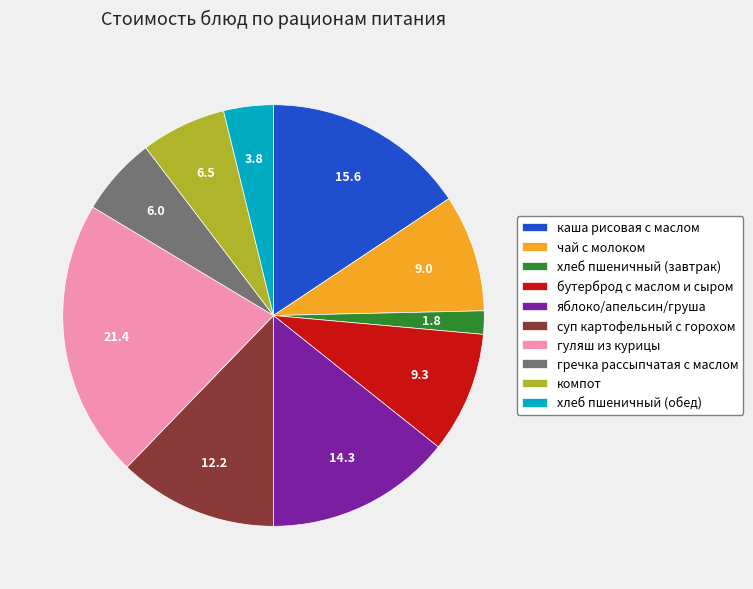

Is it true that хлеб пшеничный (завтрак) is 15% of the pie?

False